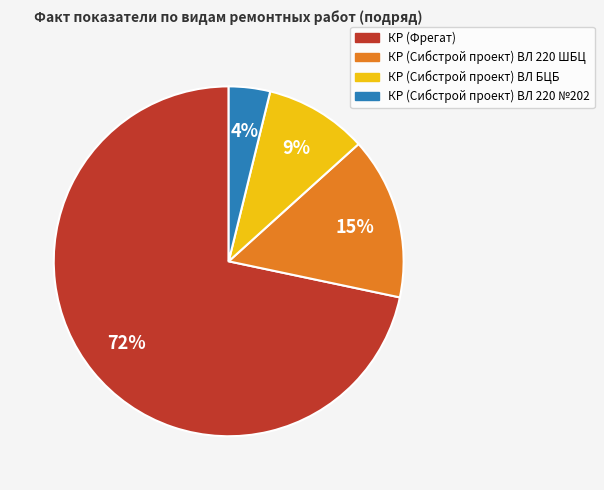

Does КР (Фрегат) account for over 50% of the chart?

Yes